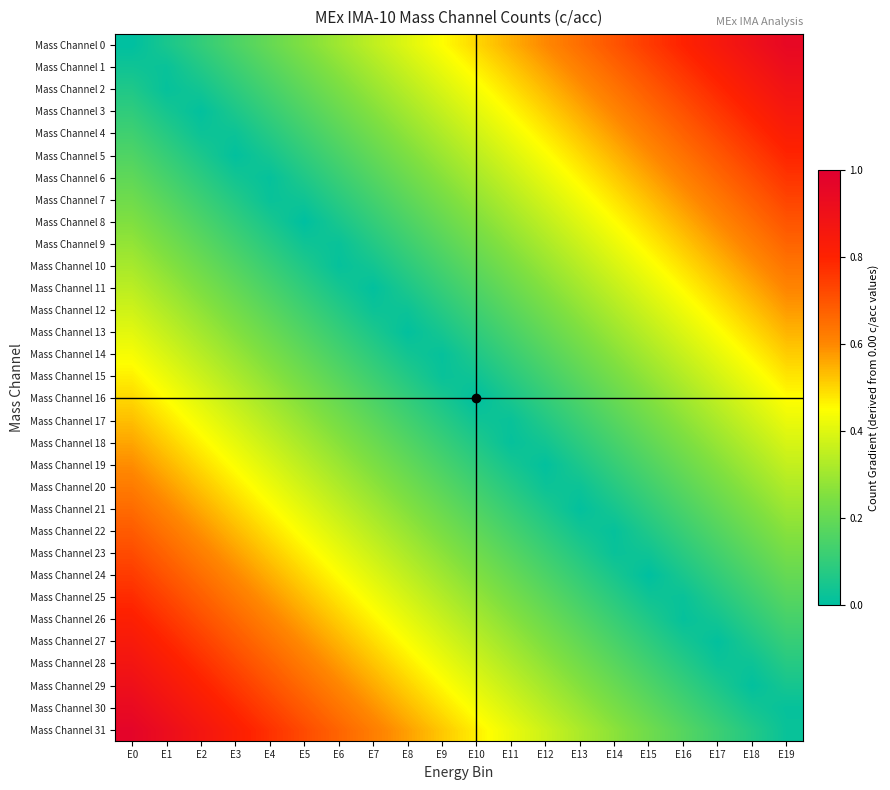

Reading right to left, what are all the values shown in this chart?

Mass Channel 0: E19=0.9	E18=0.9	E17=0.8	E16=0.8	E15=0.8	E14=0.7	E13=0.7	E12=0.6	E11=0.6	E10=0.5	E9=0.5	E8=0.4	E7=0.3	E6=0.3	E5=0.2	E4=0.2	E3=0.1	E2=0.1	E1=0.1	E0=0.0
Mass Channel 1: E19=0.9	E18=0.9	E17=0.8	E16=0.8	E15=0.7	E14=0.7	E13=0.6	E12=0.6	E11=0.5	E10=0.5	E9=0.4	E8=0.4	E7=0.3	E6=0.3	E5=0.2	E4=0.2	E3=0.1	E2=0.1	E1=0.0	E0=0.0
Mass Channel 2: E19=0.9	E18=0.8	E17=0.8	E16=0.7	E15=0.7	E14=0.6	E13=0.6	E12=0.5	E11=0.5	E10=0.4	E9=0.4	E8=0.3	E7=0.3	E6=0.2	E5=0.2	E4=0.1	E3=0.1	E2=0.0	E1=0.0	E0=0.1
Mass Channel 3: E19=0.9	E18=0.8	E17=0.8	E16=0.7	E15=0.7	E14=0.6	E13=0.6	E12=0.5	E11=0.5	E10=0.4	E9=0.4	E8=0.3	E7=0.3	E6=0.2	E5=0.2	E4=0.1	E3=0.1	E2=0.0	E1=0.0	E0=0.1
Mass Channel 4: E19=0.8	E18=0.8	E17=0.7	E16=0.7	E15=0.6	E14=0.6	E13=0.5	E12=0.5	E11=0.4	E10=0.4	E9=0.3	E8=0.3	E7=0.2	E6=0.2	E5=0.1	E4=0.1	E3=0.0	E2=0.0	E1=0.1	E0=0.1
Mass Channel 5: E19=0.8	E18=0.7	E17=0.7	E16=0.6	E15=0.6	E14=0.5	E13=0.5	E12=0.4	E11=0.4	E10=0.3	E9=0.3	E8=0.2	E7=0.2	E6=0.1	E5=0.1	E4=0.0	E3=0.0	E2=0.1	E1=0.1	E0=0.2
Mass Channel 6: E19=0.8	E18=0.7	E17=0.7	E16=0.6	E15=0.6	E14=0.5	E13=0.5	E12=0.4	E11=0.4	E10=0.3	E9=0.3	E8=0.2	E7=0.2	E6=0.1	E5=0.1	E4=0.0	E3=0.0	E2=0.1	E1=0.1	E0=0.2
Mass Channel 7: E19=0.7	E18=0.7	E17=0.6	E16=0.6	E15=0.5	E14=0.5	E13=0.4	E12=0.4	E11=0.3	E10=0.3	E9=0.2	E8=0.2	E7=0.1	E6=0.1	E5=0.0	E4=0.0	E3=0.1	E2=0.1	E1=0.2	E0=0.2
Mass Channel 8: E19=0.7	E18=0.7	E17=0.6	E16=0.6	E15=0.5	E14=0.4	E13=0.4	E12=0.3	E11=0.3	E10=0.2	E9=0.2	E8=0.2	E7=0.1	E6=0.0	E5=0.0	E4=0.0	E3=0.1	E2=0.1	E1=0.2	E0=0.2
Mass Channel 9: E19=0.7	E18=0.6	E17=0.6	E16=0.5	E15=0.5	E14=0.4	E13=0.4	E12=0.3	E11=0.3	E10=0.2	E9=0.2	E8=0.1	E7=0.1	E6=0.0	E5=0.0	E4=0.1	E3=0.1	E2=0.2	E1=0.2	E0=0.3
Mass Channel 10: E19=0.6	E18=0.6	E17=0.5	E16=0.5	E15=0.4	E14=0.4	E13=0.3	E12=0.3	E11=0.2	E10=0.2	E9=0.1	E8=0.1	E7=0.0	E6=0.0	E5=0.1	E4=0.1	E3=0.2	E2=0.2	E1=0.3	E0=0.3
Mass Channel 11: E19=0.6	E18=0.6	E17=0.5	E16=0.5	E15=0.4	E14=0.4	E13=0.3	E12=0.3	E11=0.2	E10=0.2	E9=0.1	E8=0.1	E7=0.0	E6=0.0	E5=0.1	E4=0.1	E3=0.2	E2=0.2	E1=0.3	E0=0.3
Mass Channel 12: E19=0.6	E18=0.5	E17=0.5	E16=0.4	E15=0.4	E14=0.3	E13=0.3	E12=0.2	E11=0.2	E10=0.1	E9=0.1	E8=0.0	E7=0.0	E6=0.1	E5=0.1	E4=0.2	E3=0.2	E2=0.3	E1=0.3	E0=0.4
Mass Channel 13: E19=0.5	E18=0.5	E17=0.4	E16=0.4	E15=0.3	E14=0.3	E13=0.2	E12=0.2	E11=0.1	E10=0.1	E9=0.0	E8=0.0	E7=0.1	E6=0.1	E5=0.2	E4=0.2	E3=0.3	E2=0.3	E1=0.4	E0=0.4
Mass Channel 14: E19=0.5	E18=0.5	E17=0.4	E16=0.4	E15=0.3	E14=0.3	E13=0.2	E12=0.2	E11=0.1	E10=0.1	E9=0.0	E8=0.0	E7=0.1	E6=0.1	E5=0.2	E4=0.2	E3=0.3	E2=0.3	E1=0.4	E0=0.4
Mass Channel 15: E19=0.5	E18=0.4	E17=0.4	E16=0.3	E15=0.3	E14=0.2	E13=0.2	E12=0.1	E11=0.1	E10=0.0	E9=0.0	E8=0.1	E7=0.1	E6=0.2	E5=0.2	E4=0.3	E3=0.3	E2=0.4	E1=0.4	E0=0.5
Mass Channel 16: E19=0.4	E18=0.4	E17=0.3	E16=0.3	E15=0.2	E14=0.2	E13=0.2	E12=0.1	E11=0.1	E10=0.0	E9=0.0	E8=0.1	E7=0.2	E6=0.2	E5=0.2	E4=0.3	E3=0.3	E2=0.4	E1=0.5	E0=0.5
Mass Channel 17: E19=0.4	E18=0.4	E17=0.3	E16=0.3	E15=0.2	E14=0.2	E13=0.1	E12=0.1	E11=0.0	E10=0.0	E9=0.1	E8=0.1	E7=0.2	E6=0.2	E5=0.3	E4=0.3	E3=0.4	E2=0.4	E1=0.5	E0=0.5
Mass Channel 18: E19=0.4	E18=0.3	E17=0.3	E16=0.2	E15=0.2	E14=0.1	E13=0.1	E12=0.0	E11=0.0	E10=0.1	E9=0.1	E8=0.2	E7=0.2	E6=0.3	E5=0.3	E4=0.4	E3=0.4	E2=0.5	E1=0.5	E0=0.6
Mass Channel 19: E19=0.4	E18=0.3	E17=0.3	E16=0.2	E15=0.2	E14=0.1	E13=0.1	E12=0.0	E11=0.0	E10=0.1	E9=0.1	E8=0.2	E7=0.2	E6=0.3	E5=0.3	E4=0.4	E3=0.4	E2=0.5	E1=0.5	E0=0.6
Mass Channel 20: E19=0.3	E18=0.3	E17=0.2	E16=0.2	E15=0.1	E14=0.1	E13=0.0	E12=0.0	E11=0.1	E10=0.1	E9=0.2	E8=0.2	E7=0.3	E6=0.3	E5=0.4	E4=0.4	E3=0.5	E2=0.5	E1=0.6	E0=0.6
Mass Channel 21: E19=0.3	E18=0.2	E17=0.2	E16=0.1	E15=0.1	E14=0.0	E13=0.0	E12=0.1	E11=0.1	E10=0.2	E9=0.2	E8=0.3	E7=0.3	E6=0.4	E5=0.4	E4=0.5	E3=0.5	E2=0.6	E1=0.6	E0=0.7
Mass Channel 22: E19=0.3	E18=0.2	E17=0.2	E16=0.1	E15=0.1	E14=0.0	E13=0.0	E12=0.1	E11=0.1	E10=0.2	E9=0.2	E8=0.3	E7=0.3	E6=0.4	E5=0.4	E4=0.5	E3=0.5	E2=0.6	E1=0.6	E0=0.7
Mass Channel 23: E19=0.2	E18=0.2	E17=0.1	E16=0.1	E15=0.0	E14=0.0	E13=0.1	E12=0.1	E11=0.2	E10=0.2	E9=0.3	E8=0.3	E7=0.4	E6=0.4	E5=0.5	E4=0.5	E3=0.6	E2=0.6	E1=0.7	E0=0.7
Mass Channel 24: E19=0.2	E18=0.2	E17=0.1	E16=0.1	E15=0.0	E14=0.1	E13=0.1	E12=0.2	E11=0.2	E10=0.2	E9=0.3	E8=0.3	E7=0.4	E6=0.5	E5=0.5	E4=0.6	E3=0.6	E2=0.7	E1=0.7	E0=0.8
Mass Channel 25: E19=0.2	E18=0.1	E17=0.1	E16=0.0	E15=0.0	E14=0.1	E13=0.1	E12=0.2	E11=0.2	E10=0.3	E9=0.3	E8=0.4	E7=0.4	E6=0.5	E5=0.5	E4=0.6	E3=0.6	E2=0.7	E1=0.7	E0=0.8
Mass Channel 26: E19=0.1	E18=0.1	E17=0.0	E16=0.0	E15=0.1	E14=0.1	E13=0.2	E12=0.2	E11=0.3	E10=0.3	E9=0.4	E8=0.4	E7=0.5	E6=0.5	E5=0.6	E4=0.6	E3=0.7	E2=0.7	E1=0.8	E0=0.8
Mass Channel 27: E19=0.1	E18=0.1	E17=0.0	E16=0.0	E15=0.1	E14=0.1	E13=0.2	E12=0.2	E11=0.3	E10=0.3	E9=0.4	E8=0.4	E7=0.5	E6=0.5	E5=0.6	E4=0.6	E3=0.7	E2=0.7	E1=0.8	E0=0.8
Mass Channel 28: E19=0.1	E18=0.0	E17=0.0	E16=0.1	E15=0.1	E14=0.2	E13=0.2	E12=0.3	E11=0.3	E10=0.4	E9=0.4	E8=0.5	E7=0.5	E6=0.6	E5=0.6	E4=0.7	E3=0.7	E2=0.8	E1=0.8	E0=0.9
Mass Channel 29: E19=0.0	E18=0.0	E17=0.1	E16=0.1	E15=0.2	E14=0.2	E13=0.3	E12=0.3	E11=0.4	E10=0.4	E9=0.5	E8=0.5	E7=0.6	E6=0.6	E5=0.7	E4=0.7	E3=0.8	E2=0.8	E1=0.9	E0=0.9
Mass Channel 30: E19=0.0	E18=0.0	E17=0.1	E16=0.1	E15=0.2	E14=0.2	E13=0.3	E12=0.3	E11=0.4	E10=0.4	E9=0.5	E8=0.5	E7=0.6	E6=0.6	E5=0.7	E4=0.7	E3=0.8	E2=0.8	E1=0.9	E0=0.9
Mass Channel 31: E19=0.0	E18=0.1	E17=0.1	E16=0.2	E15=0.2	E14=0.3	E13=0.3	E12=0.4	E11=0.4	E10=0.5	E9=0.5	E8=0.6	E7=0.6	E6=0.7	E5=0.7	E4=0.8	E3=0.8	E2=0.9	E1=0.9	E0=1.0